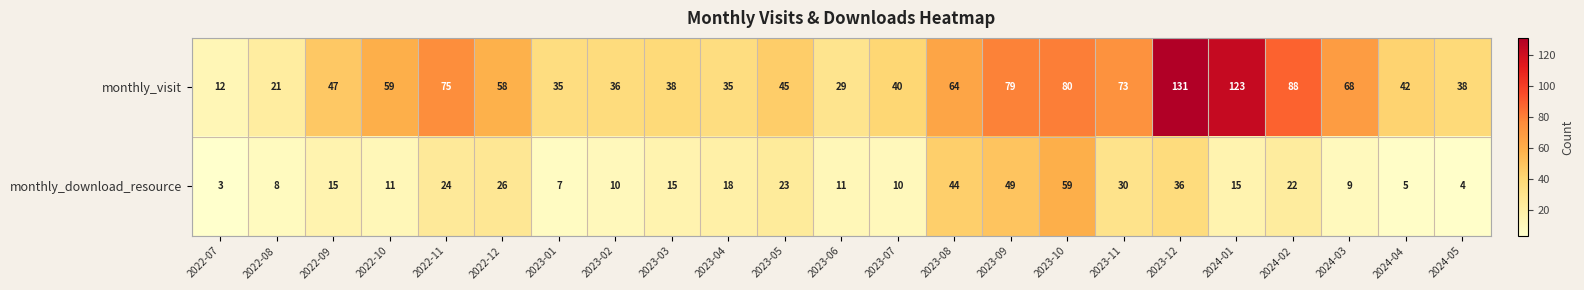

Count the number of data series in this chart.

2